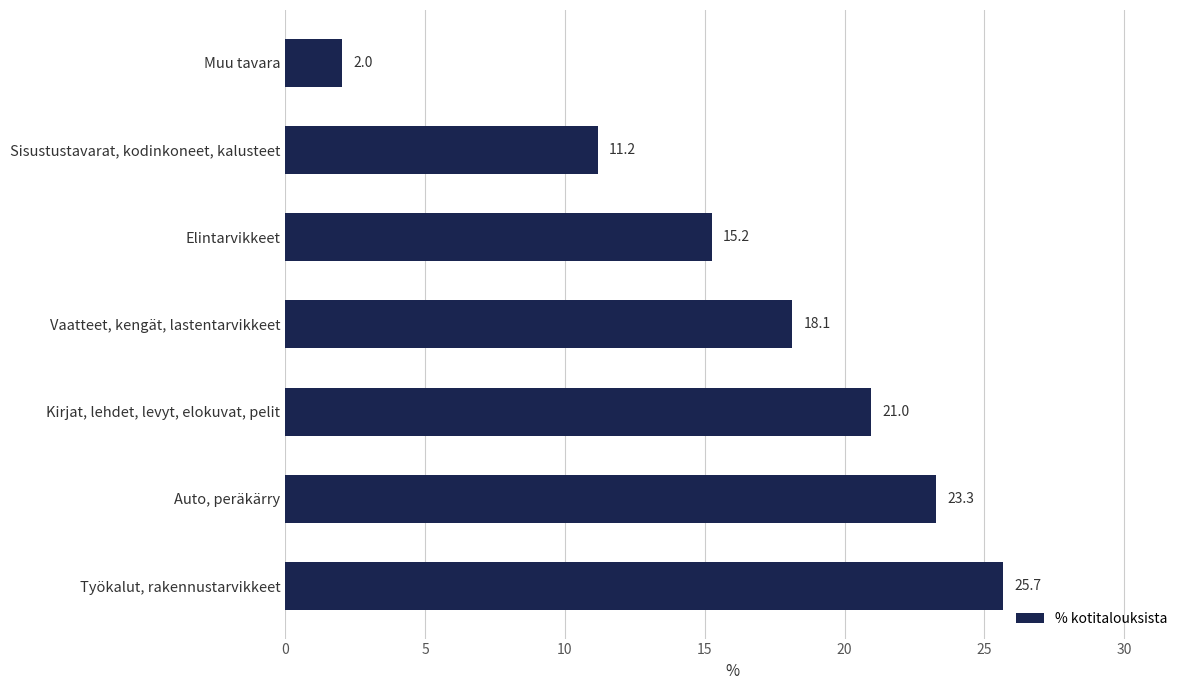

Does the chart contain any negative values?

No